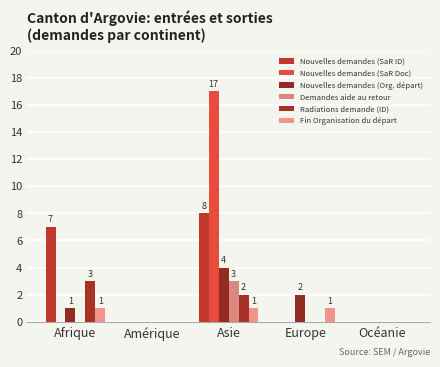

Reading right to left, extract all data points from this chart.

Nouvelles demandes (SaR ID): 0	0	8	0	7
Nouvelles demandes (SaR Doc): 0	0	17	0	0
Nouvelles demandes (Org. départ): 0	2	4	0	1
Demandes aide au retour: 0	0	3	0	0
Radiations demande (ID): 0	0	2	0	3
Fin Organisation du départ: 0	1	1	0	1